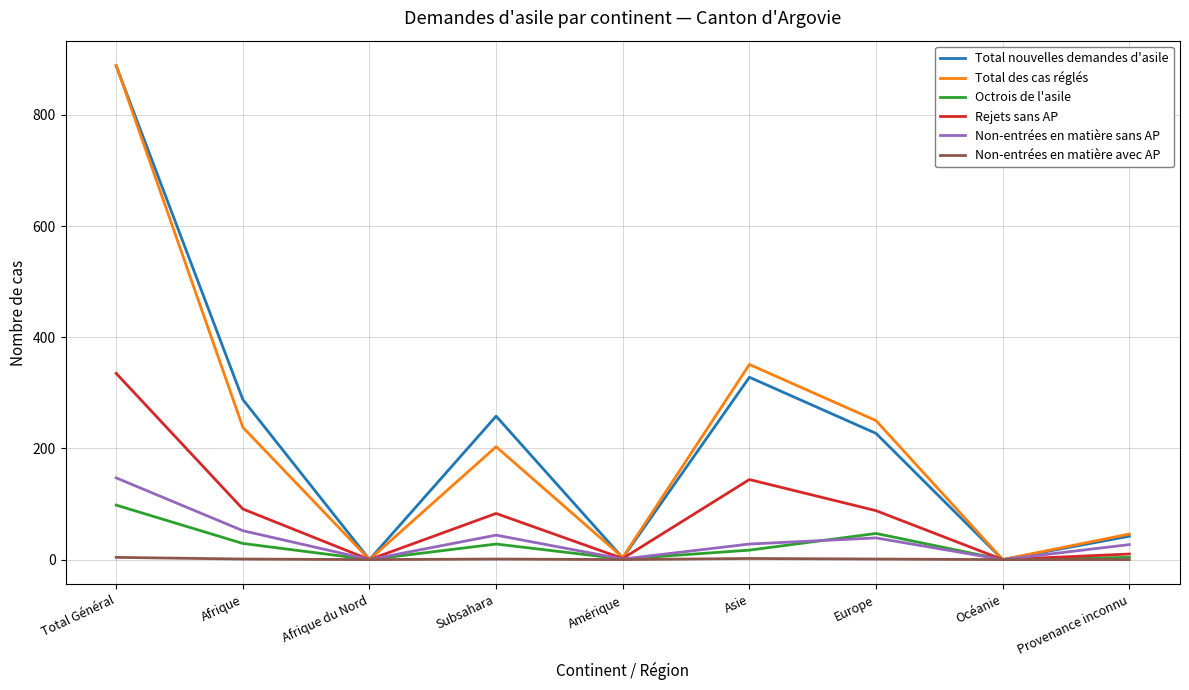

Between Afrique du Nord and Subsahara, which series saw the biggest shift?

Total nouvelles demandes d'asile